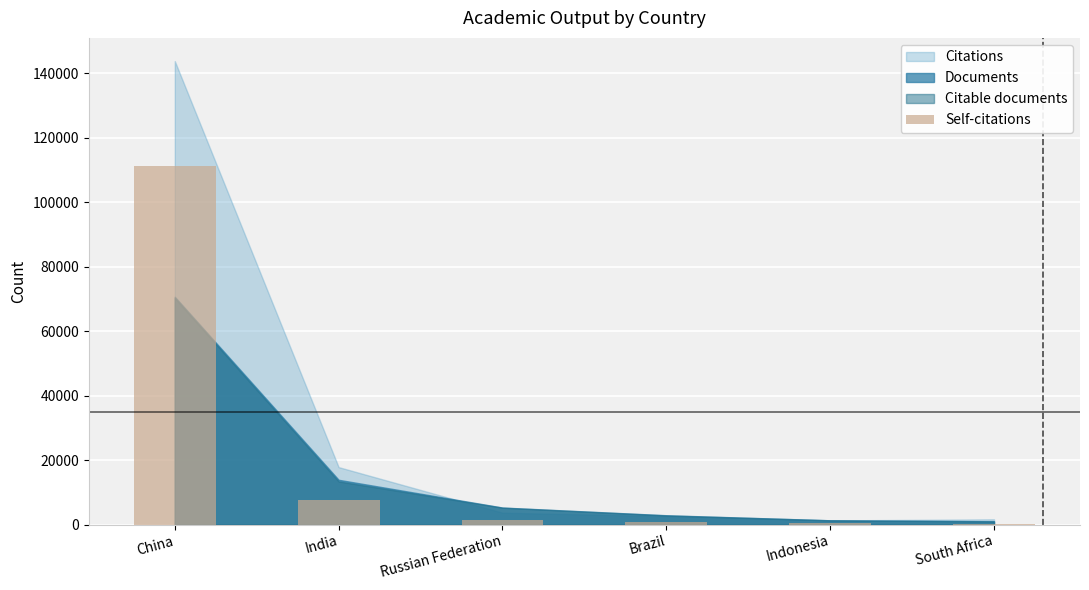

How many categories are shown in the chart?

6